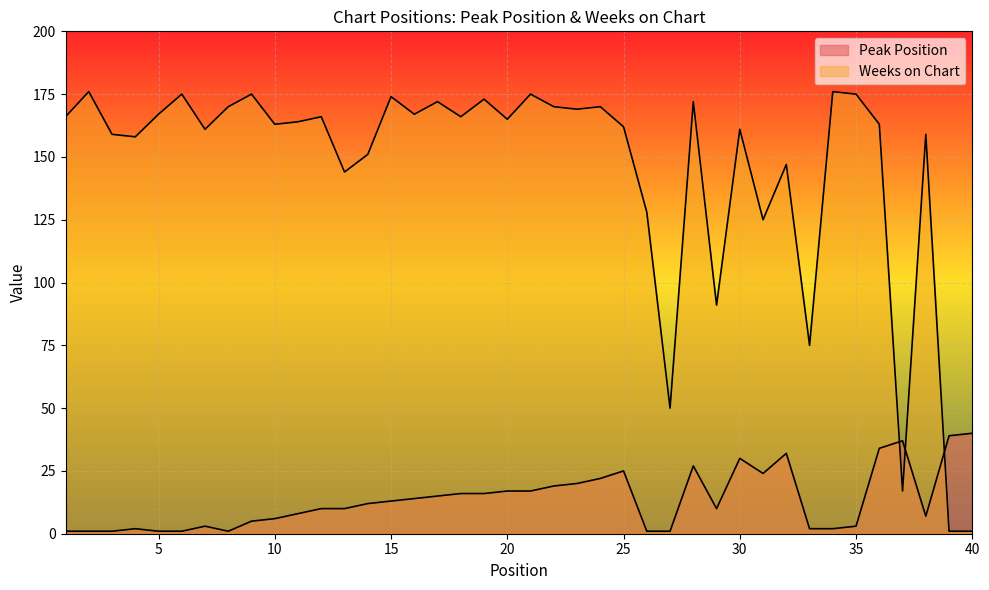

At which category is the sum across all series the highest?

28